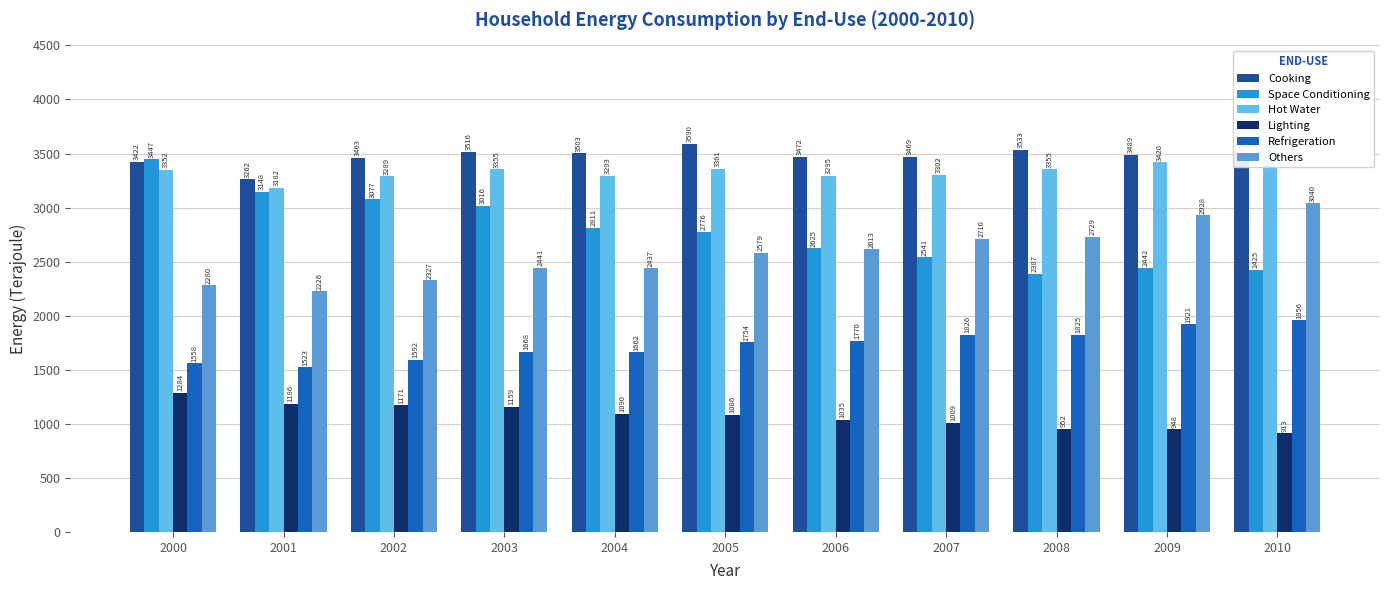

Reading right to left, list all the values displayed in this chart.

Cooking: 3509	3489	3533	3469	3472	3590	3503	3516	3463	3262	3422
Space Conditioning: 2425	2442	2387	2541	2625	2776	2811	3016	3077	3148	3447
Hot Water: 3491	3420	3355	3302	3295	3361	3293	3355	3289	3182	3352
Lighting: 913	948	952	1009	1035	1086	1090	1159	1171	1186	1284
Refrigeration: 1956	1921	1825	1826	1770	1754	1662	1668	1592	1523	1558
Others: 3040	2928	2729	2710	2613	2579	2437	2441	2327	2226	2280